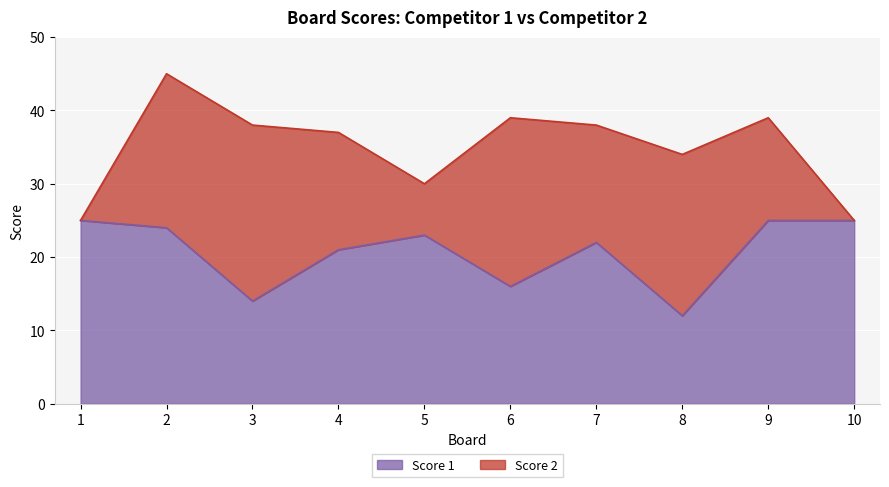

Approximately how many times larger is the value at 10 compared to 8?

2.1